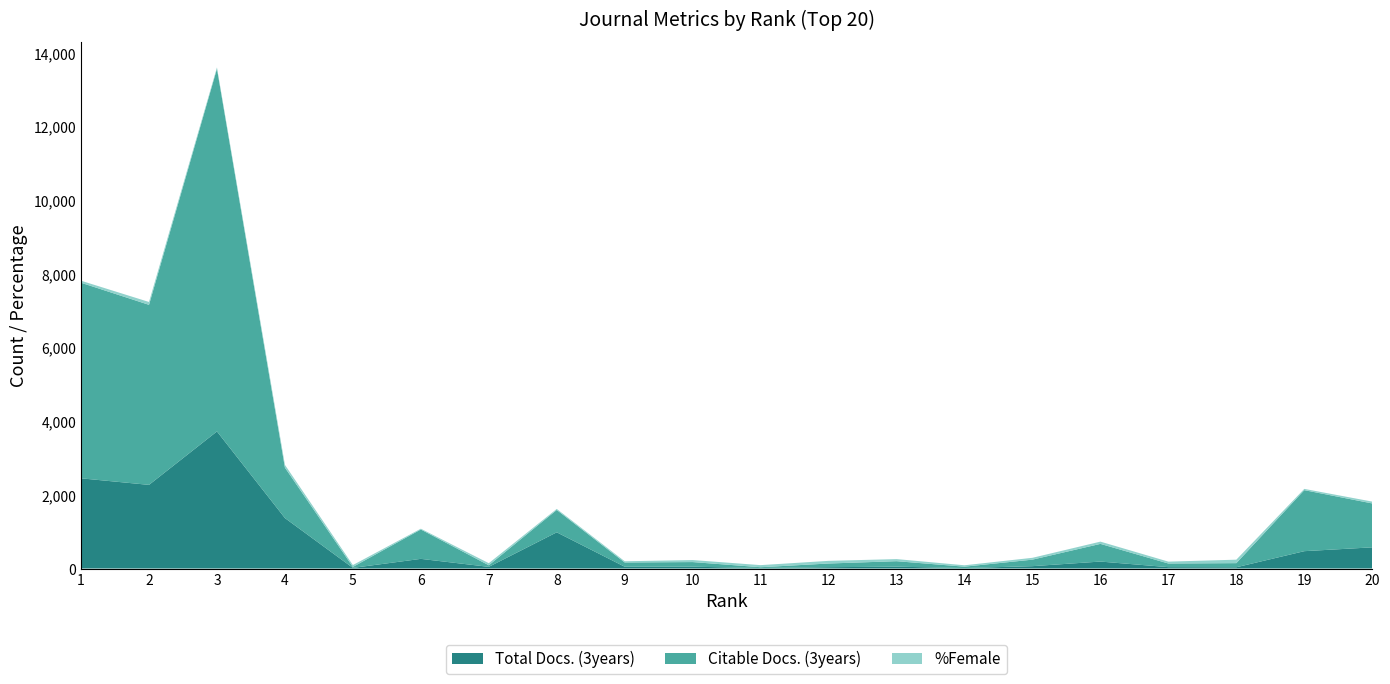

Reading left to right, extract all data points from this chart.

Total Docs. (3years): 2449	2271	3722	1370	17	262	45	983	48	49	14	36	50	13	64	189	37	34	471	575
Citable Docs. (3years): 5310	4888	9847	1370	26	798	43	607	116	126	21	100	149	37	177	480	99	112	1657	1192
%Female: 55	78	37	75	51	21	57	28	33	55	57	72	57	38	50	61	51	94	34	50